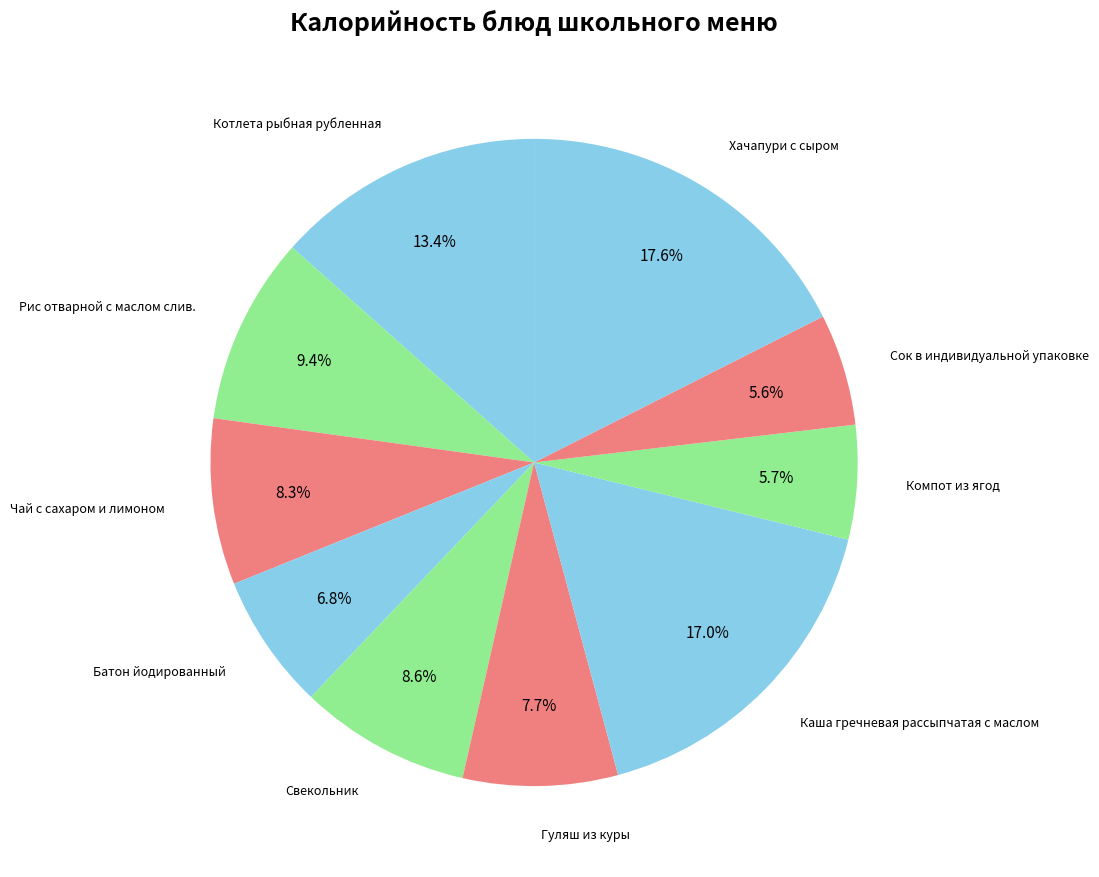

Count the number of slices in the pie.

10